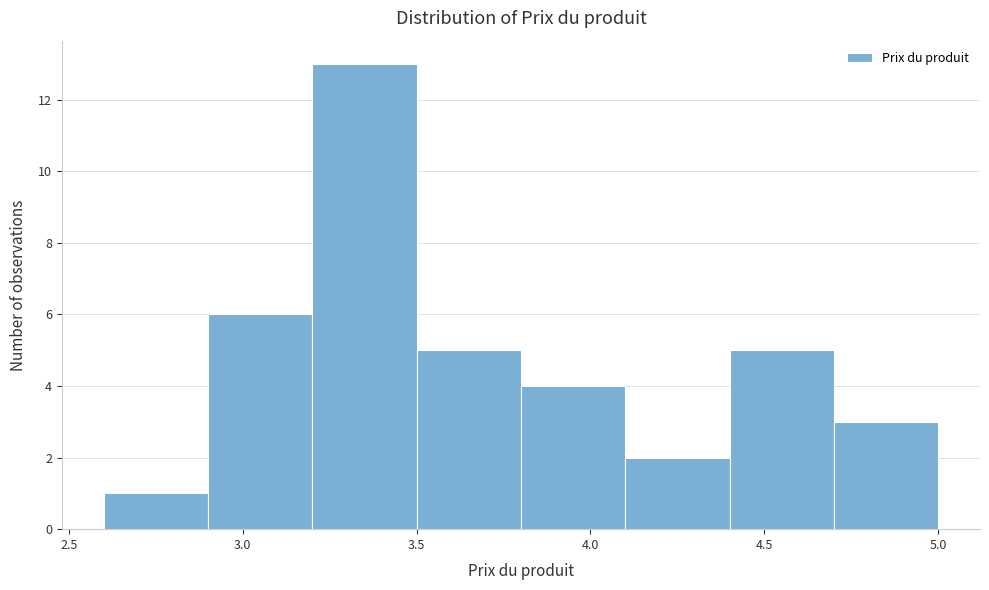

Reading left to right, list every bar in this chart as the range it spans on the x-axis followed by its height. The values are not printed on the chart, so give them approximately, as read against the axis.

2.6 to 2.9: 1
2.9 to 3.2: 6
3.2 to 3.5: 13
3.5 to 3.8: 5
3.8 to 4.1: 4
4.1 to 4.4: 2
4.4 to 4.7: 5
4.7 to 5.0: 3